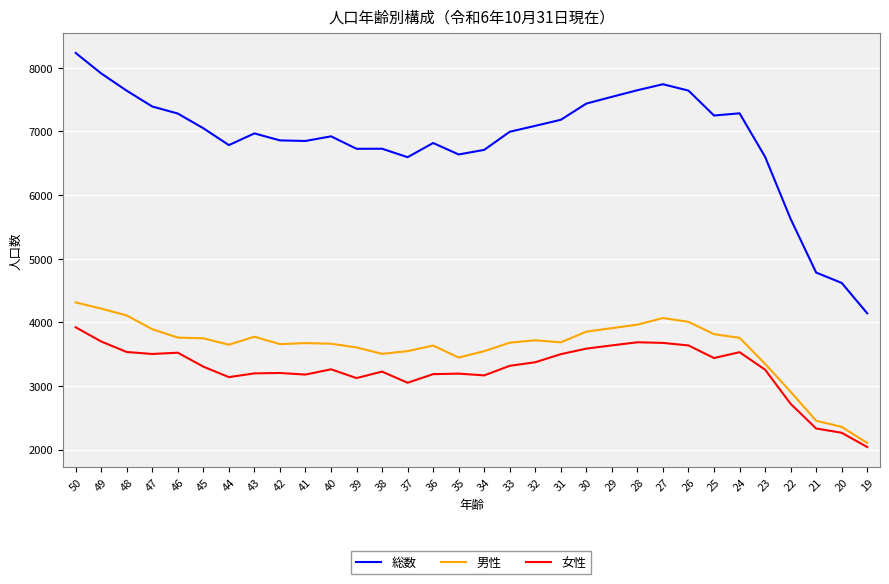

Which series has the largest range (max minus min)?

総数